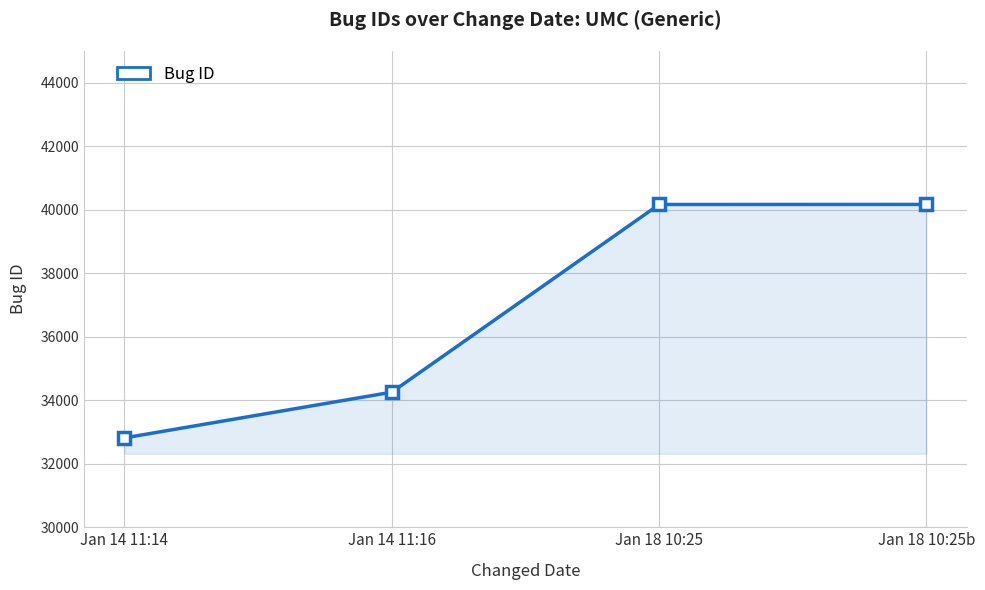

At which label is the value closest to 36490?

Jan 14 11:16